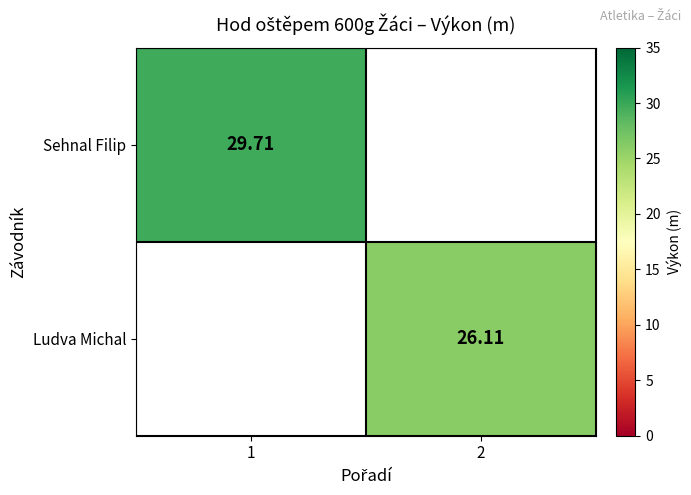

What is the smallest value displayed?

26.1